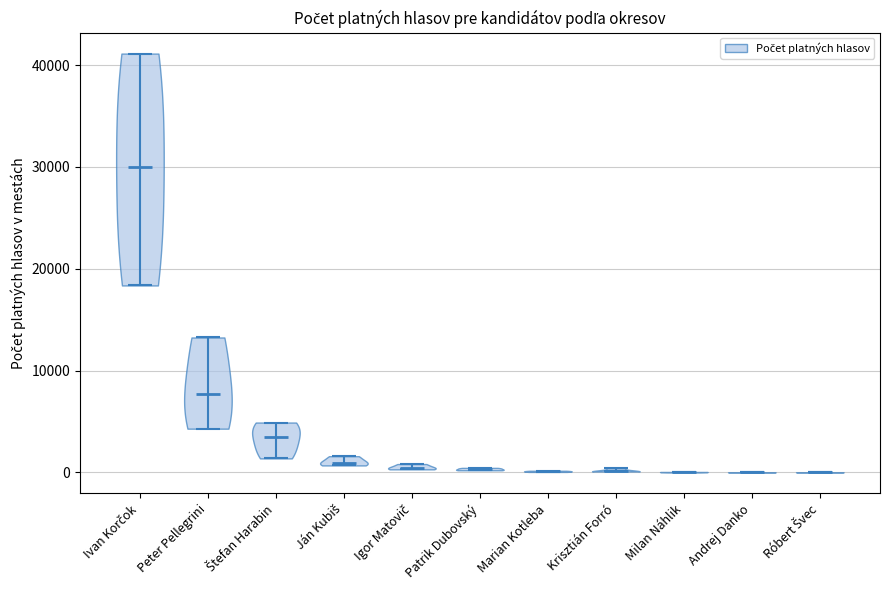

Which violin has the highest median line?

Ivan Korčok